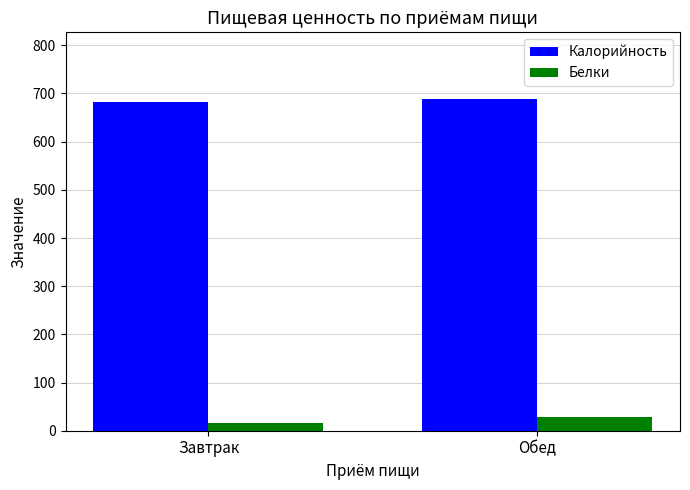

Are the bars grouped side by side (vs. stacked)?

Yes